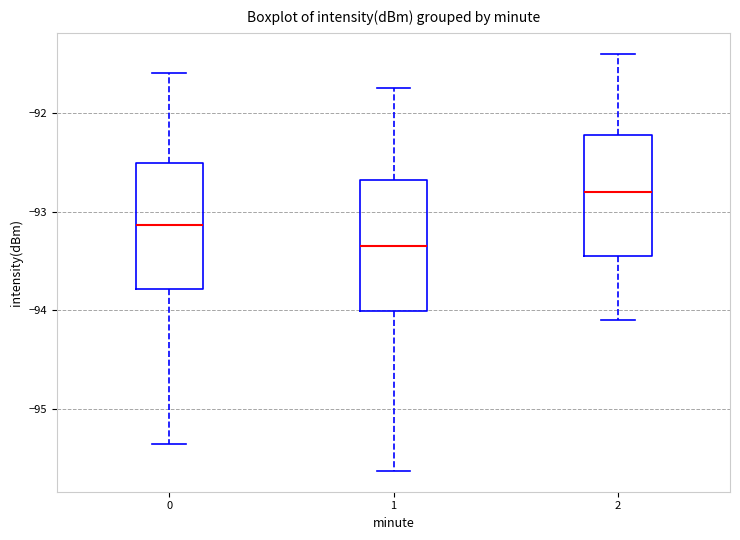

Where does the upper whisker of the box at x = 1 end on the y-axis? The values are not printed on the chart, so give them approximately, as read against the axis.

-91.7